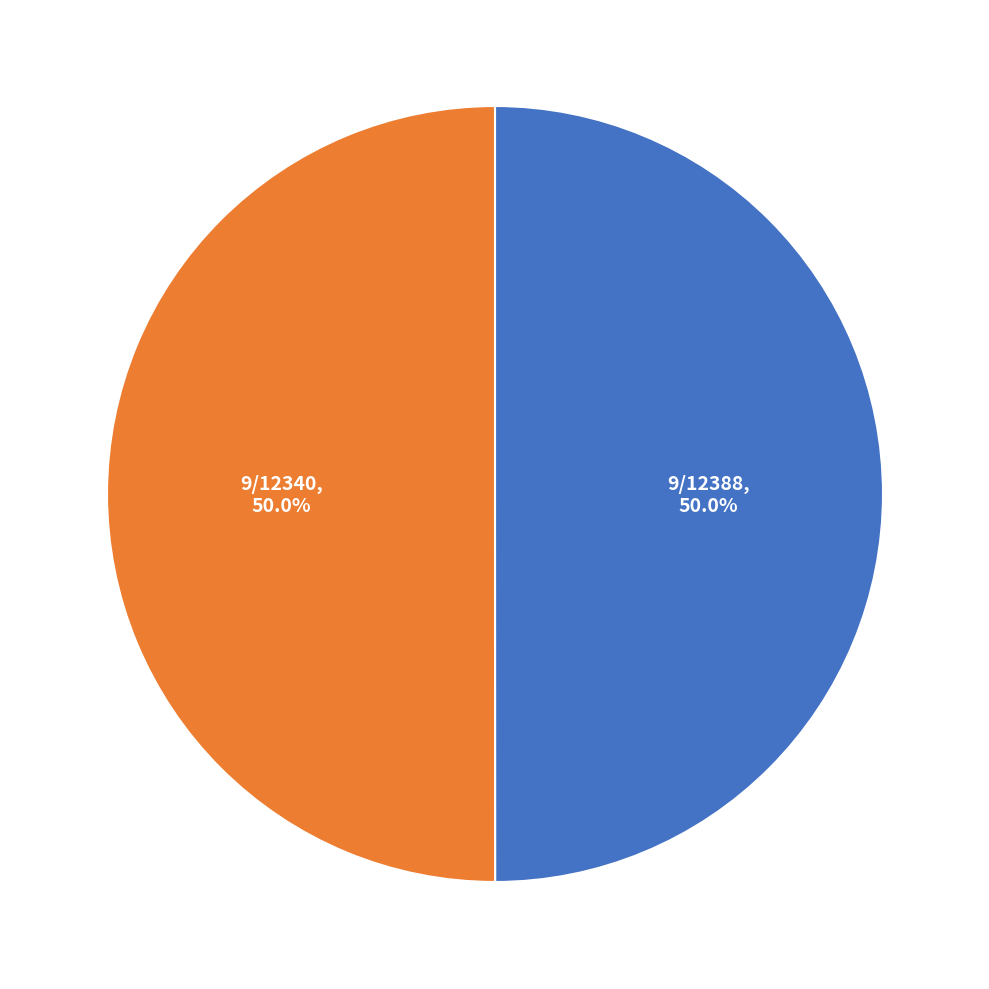

How many segments does this pie chart have?

2